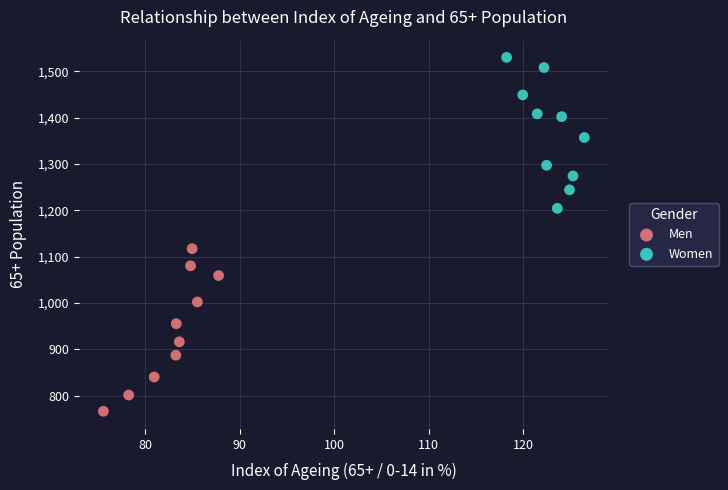

Which series has the largest Y range (max minus min)?

Men